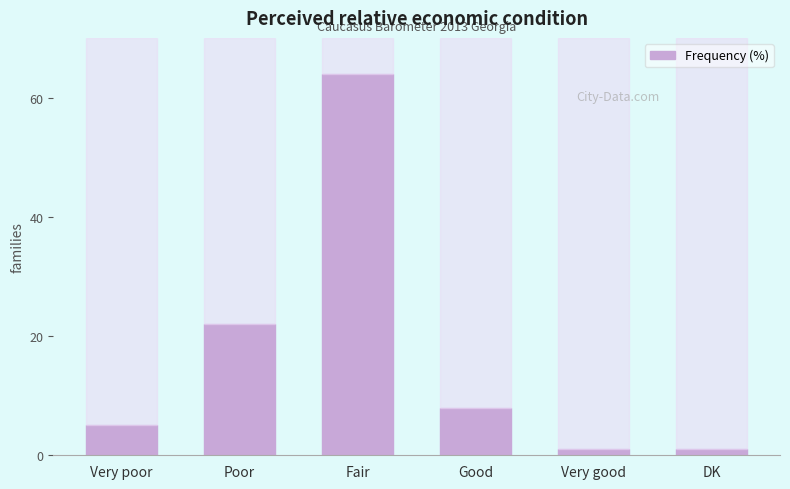

Is it true that the value at Fair is 64?

True